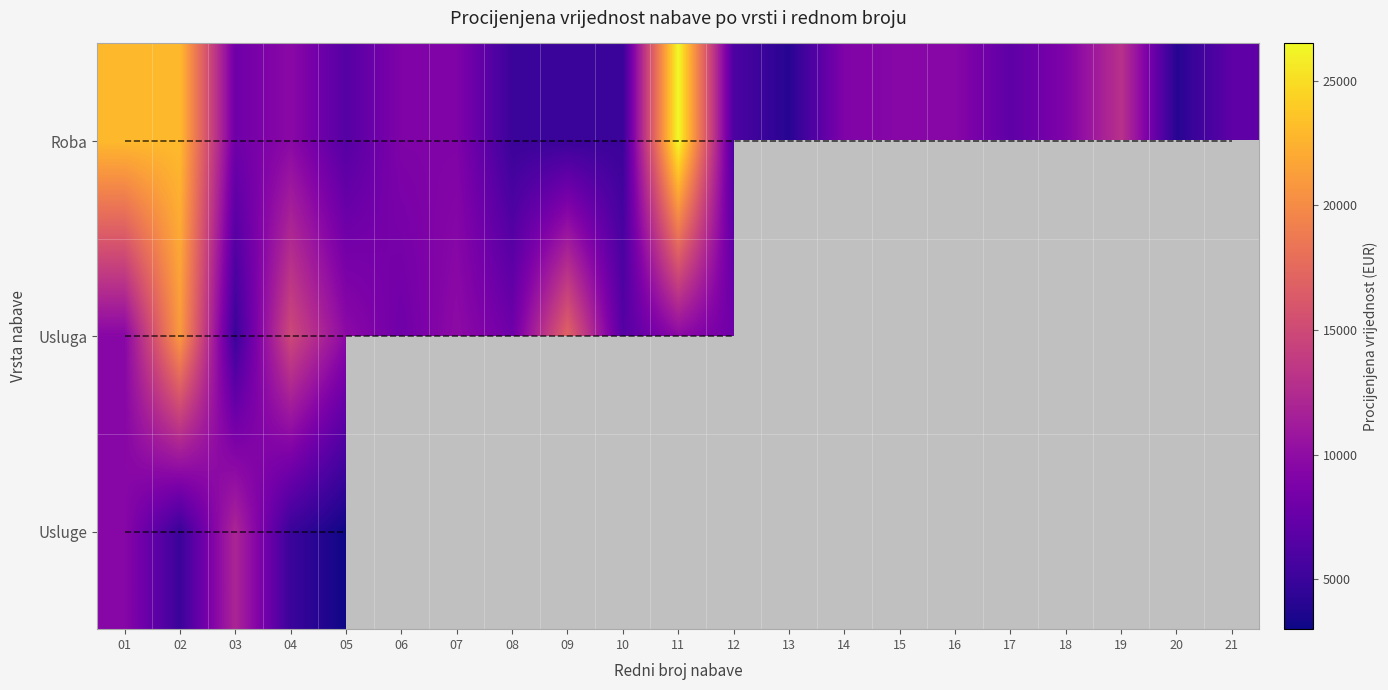

What is the approximate value of Usluga at 02?

21000.0